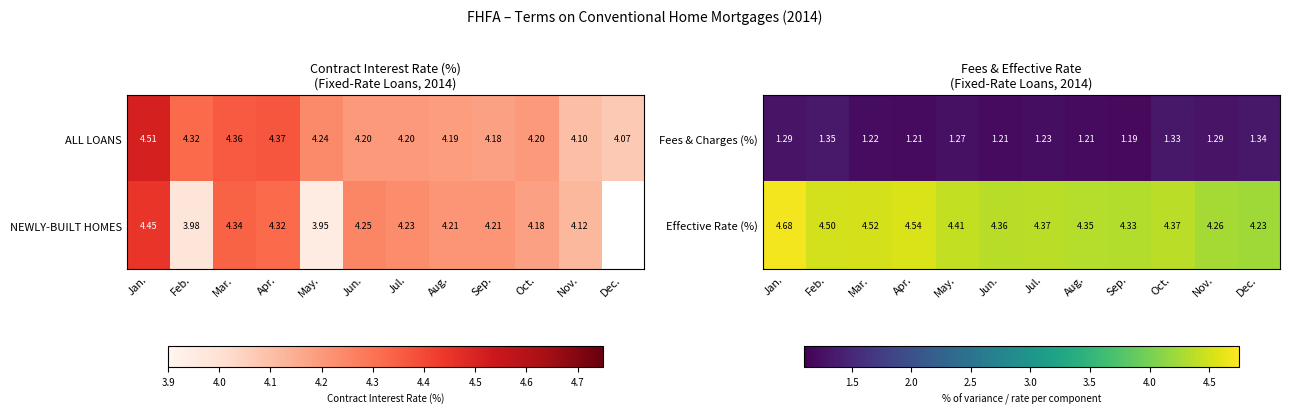

Is the value of Effective Rate (%) at May. greater than the value of Fees & Charges (%) at Jun.?

Yes